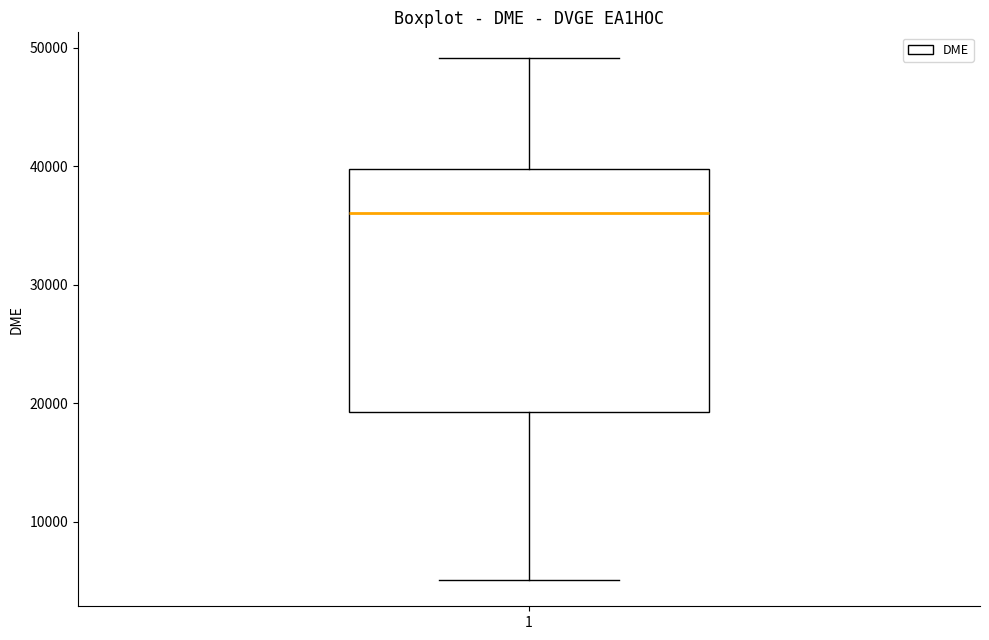

Where does the median line of the box at x = 1 sit on the y-axis? The values are not printed on the chart, so give them approximately, as read against the axis.

36000